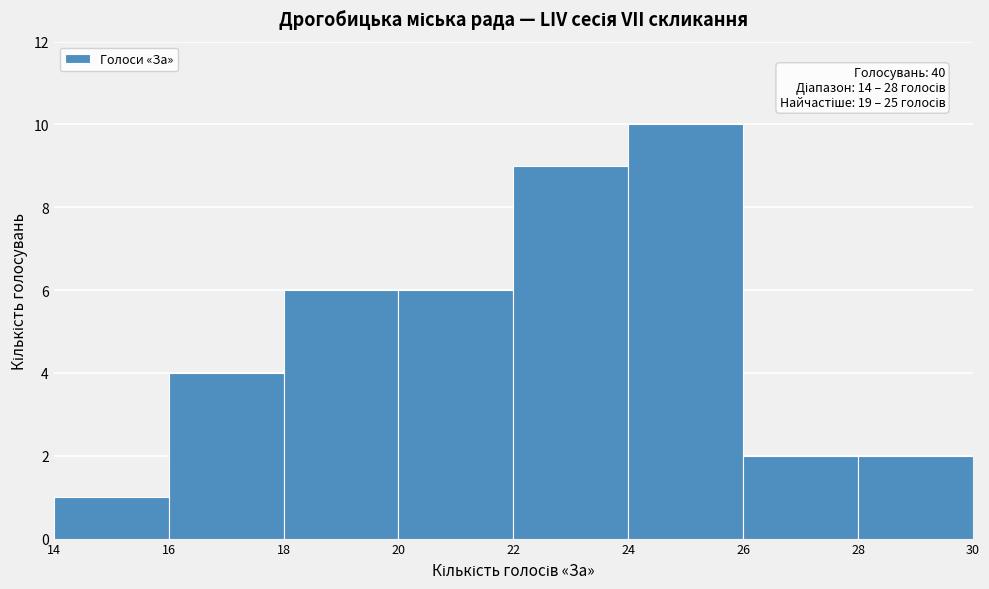

Over which range of the x-axis is the bar tallest?

24 to 26